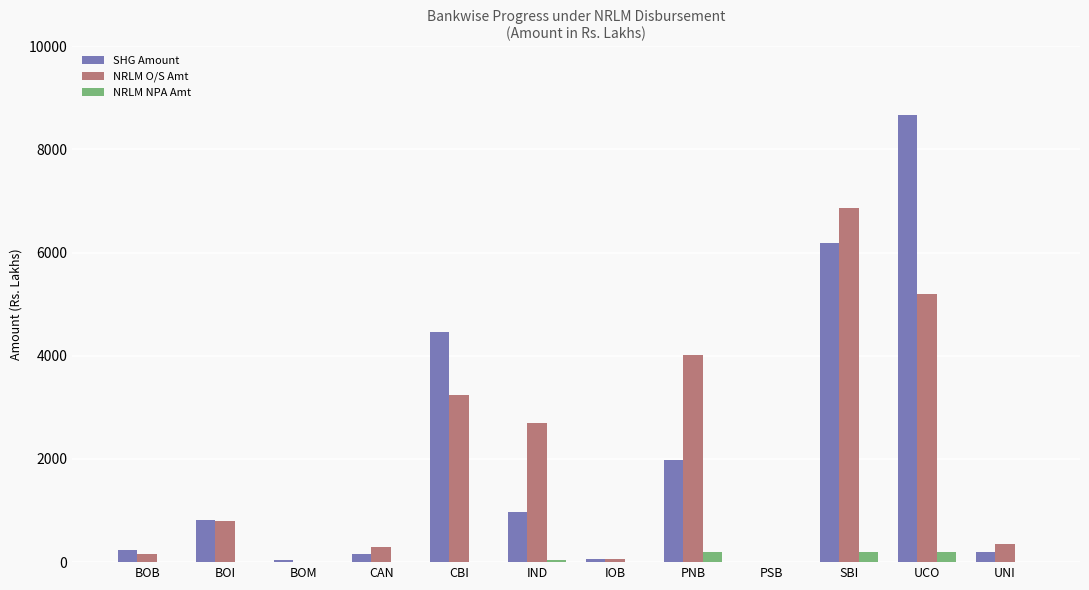

How many groups of bars are there?

12